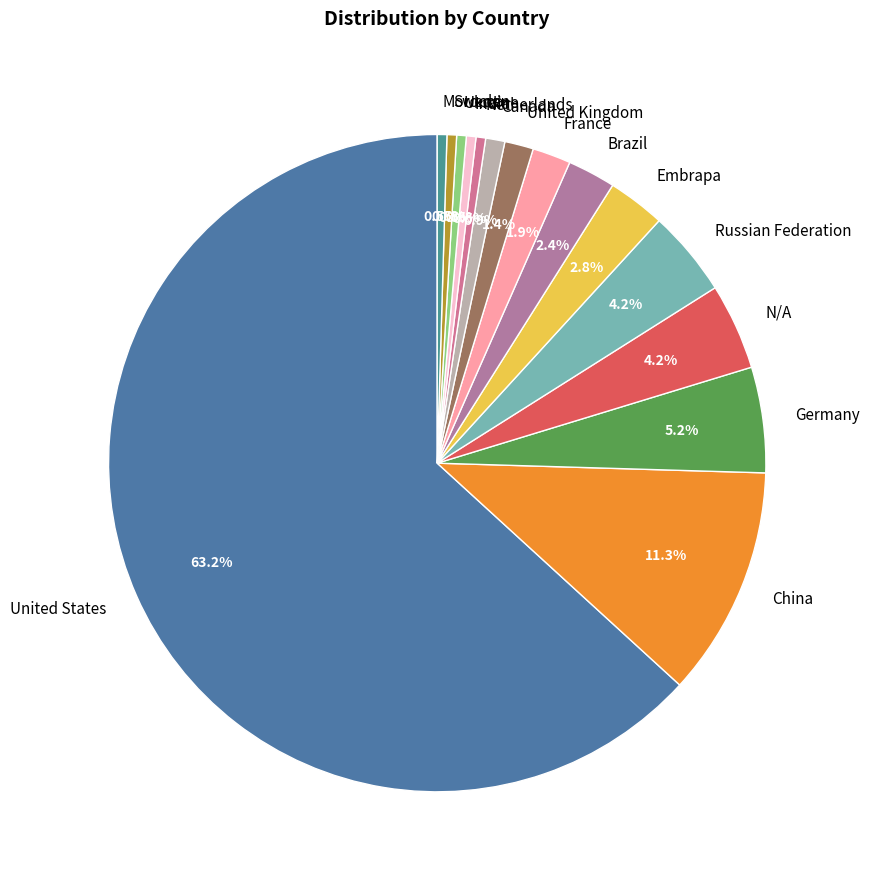

To the nearest percent, what is the average slice percentage?

7%